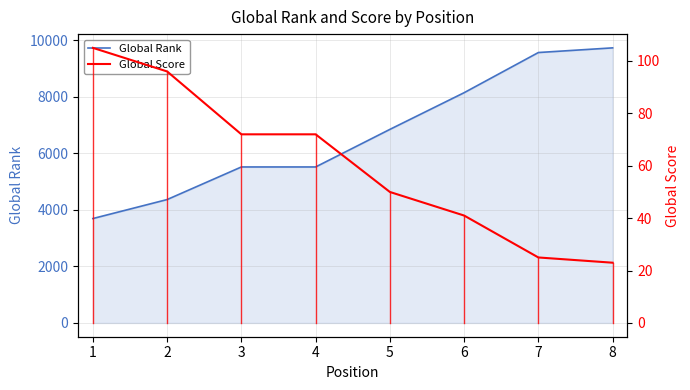

Which series has the largest total across all categories?

Global Rank